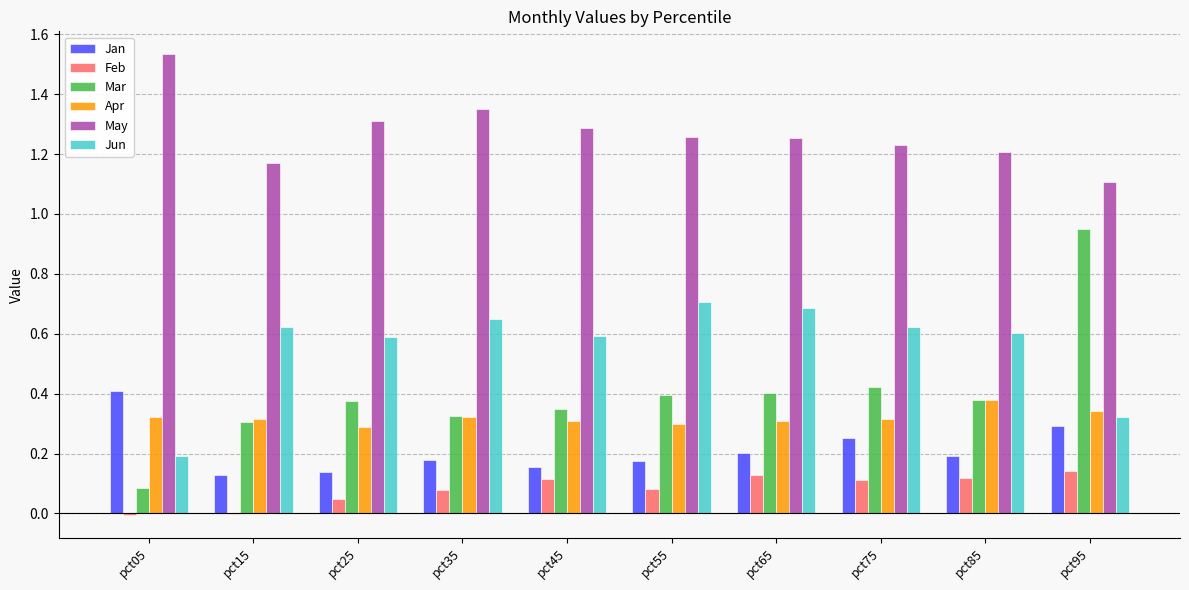

Is it true that Apr equals 0.3 at pct15?

True